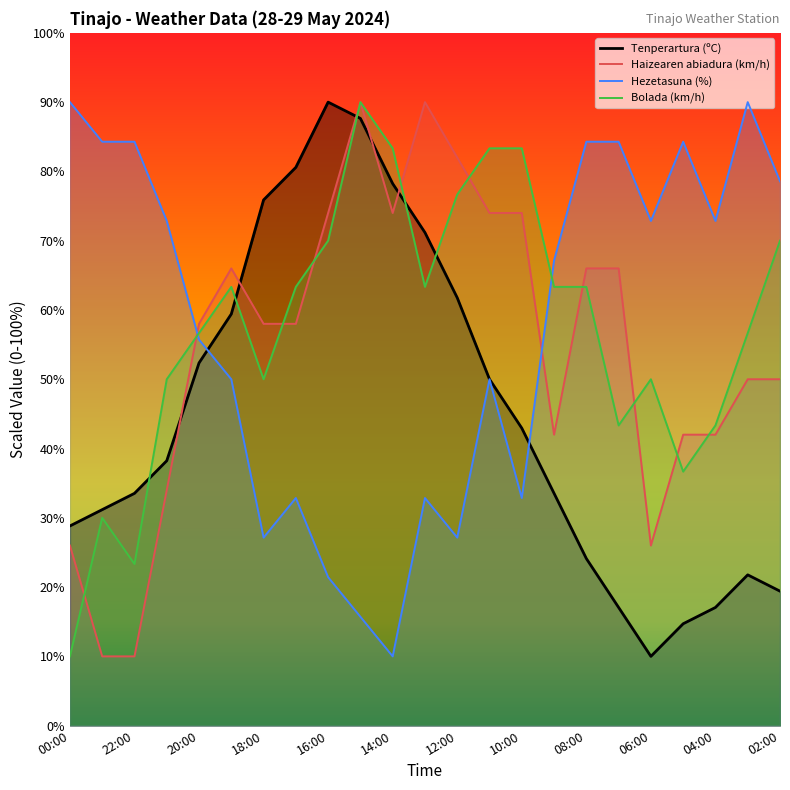

What is the spread (max minus min) of values at 02:00?

59.2